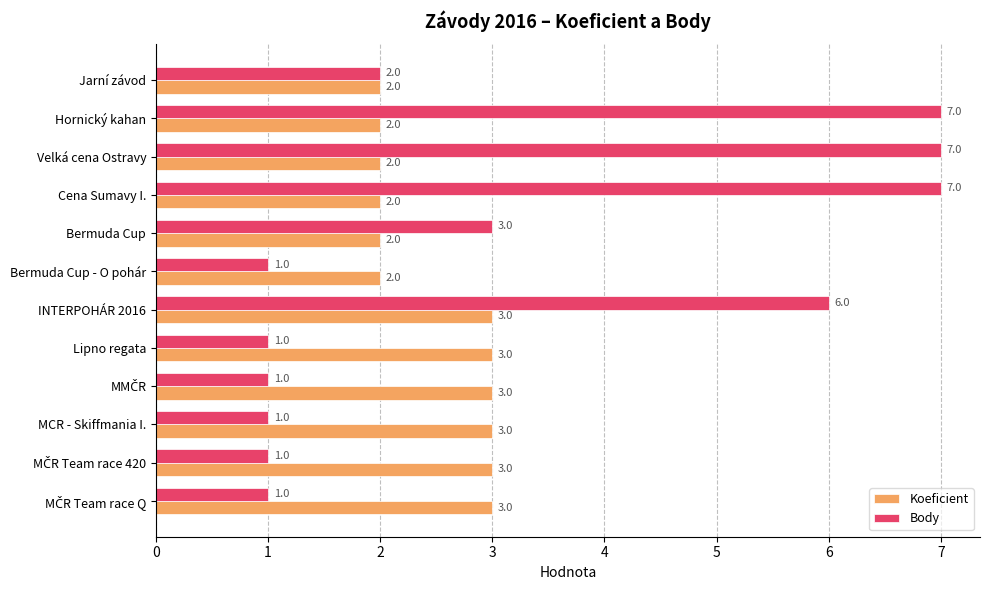

What is the approximate value of Body at Hornický kahan?

7